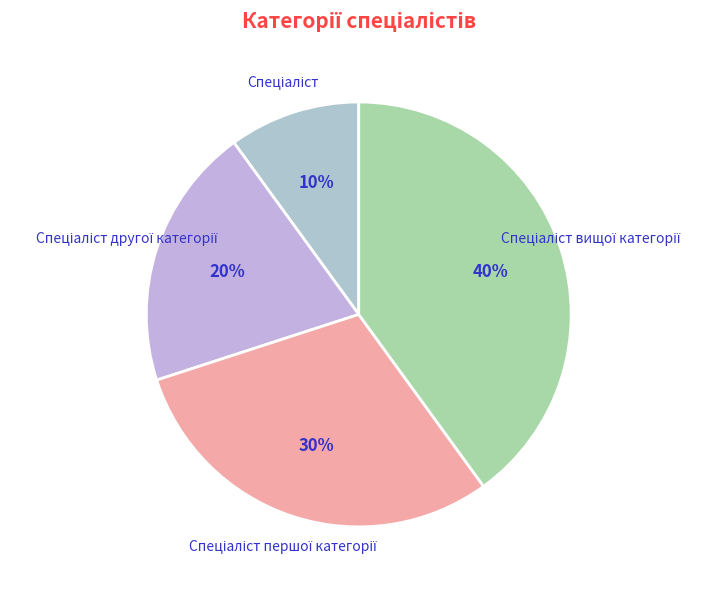

Does any single category account for the majority?

No